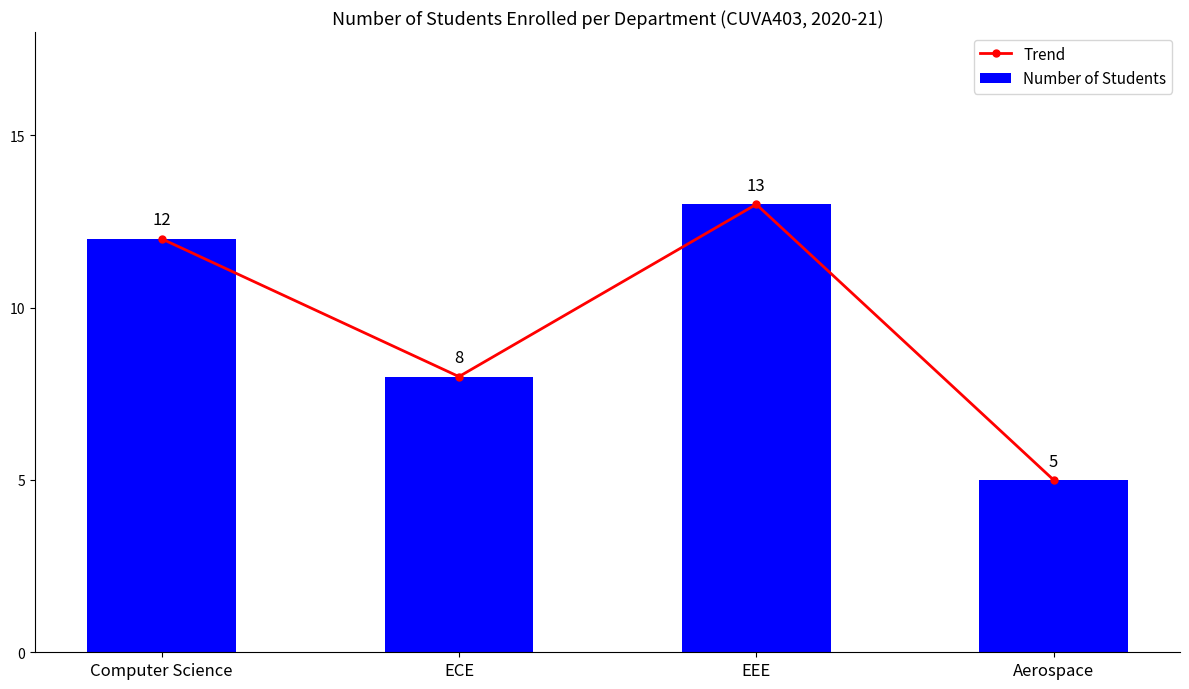

What is the sum of the Number of Students values at Aerospace and EEE?

18